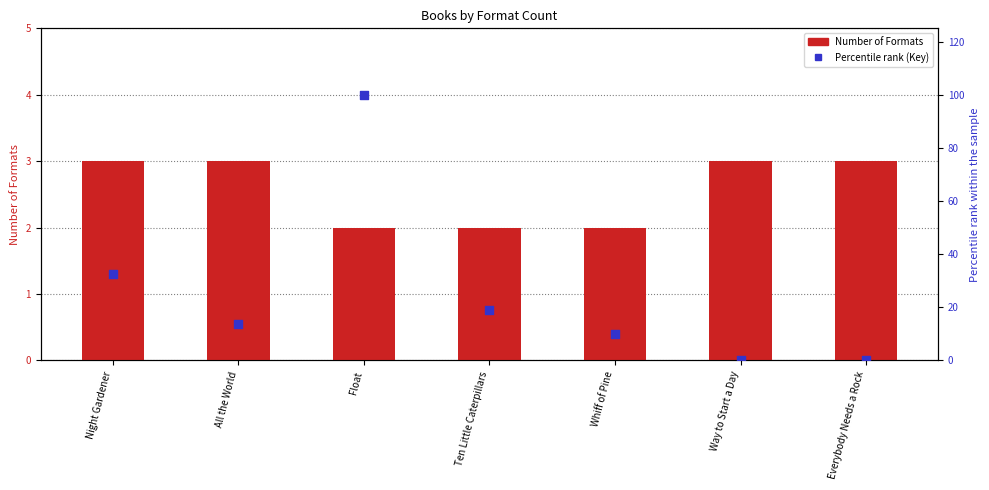

Which series has the largest total across all categories?

Percentile rank (Key)